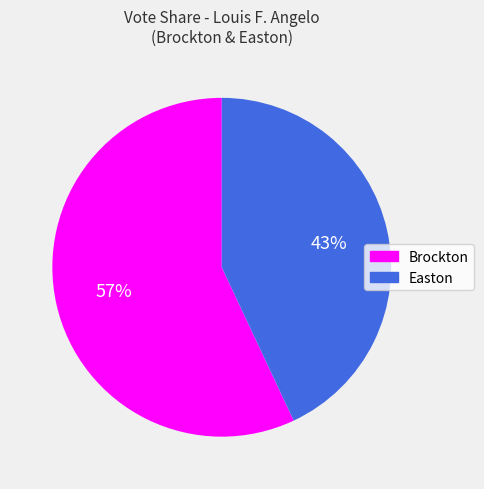

Do Easton and Brockton together represent more than half of the pie?

Yes